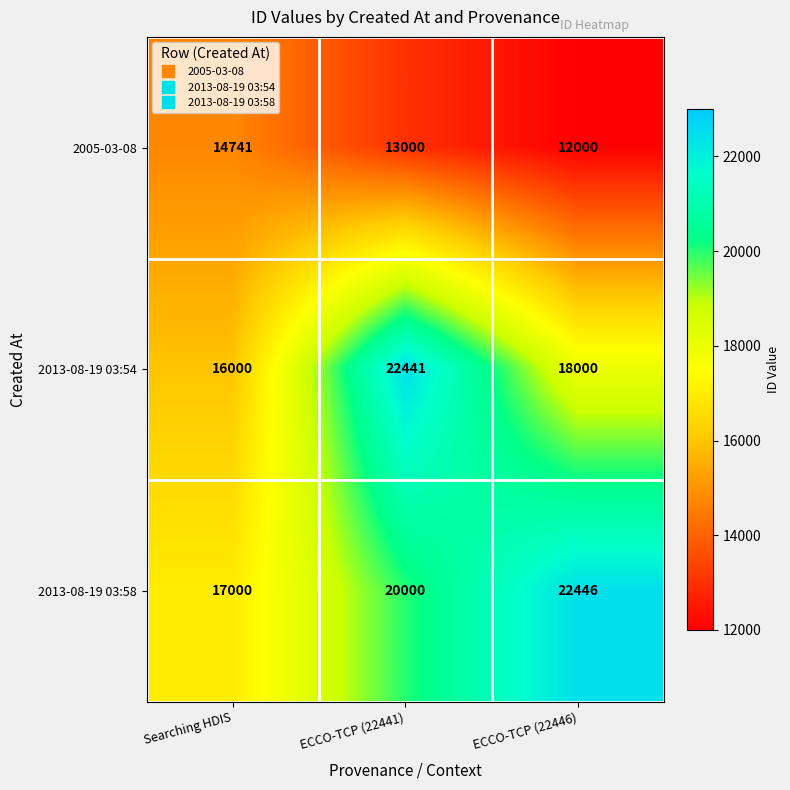

The 2013-08-19 03:54 series shows 23113 at Searching HDIS. True or false?

False